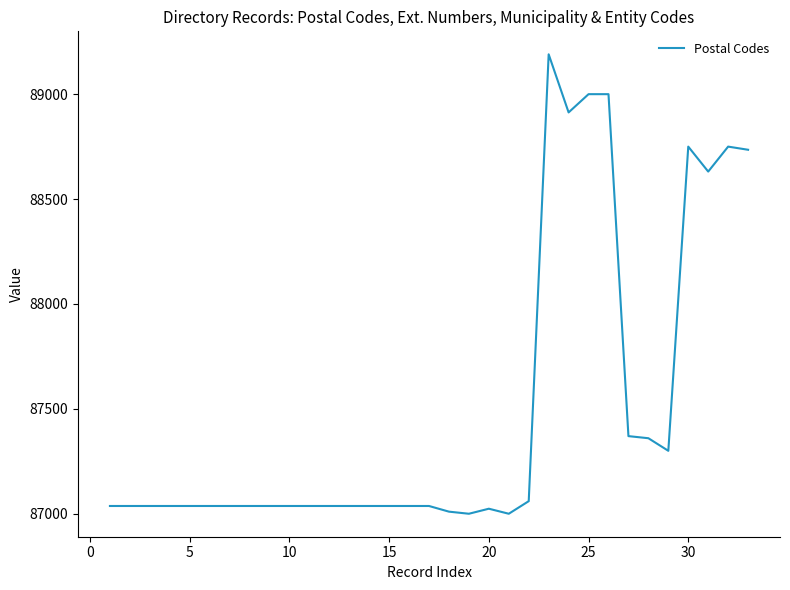

What is the smallest value displayed?

87000